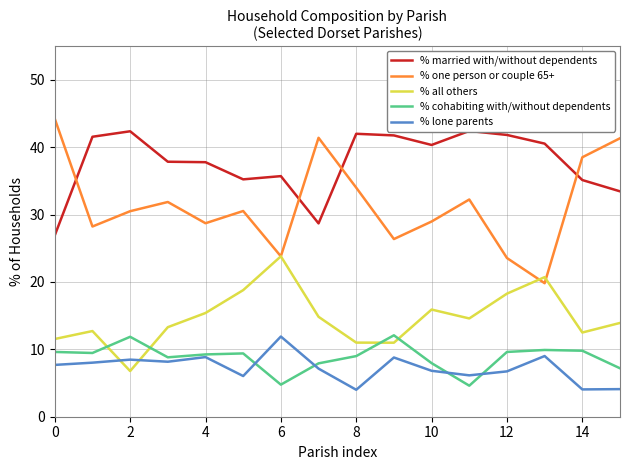

The % one person or couple 65+ series shows 40.3 at 2. True or false?

False